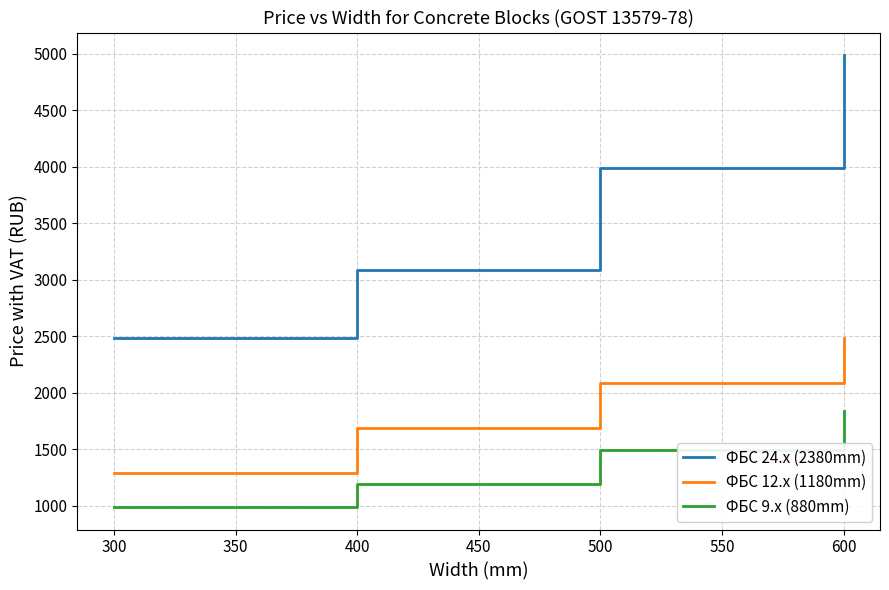

Rank the series by their average value, from lowest to highest.

ФБС 9.x (880mm), ФБС 12.x (1180mm), ФБС 24.x (2380mm)